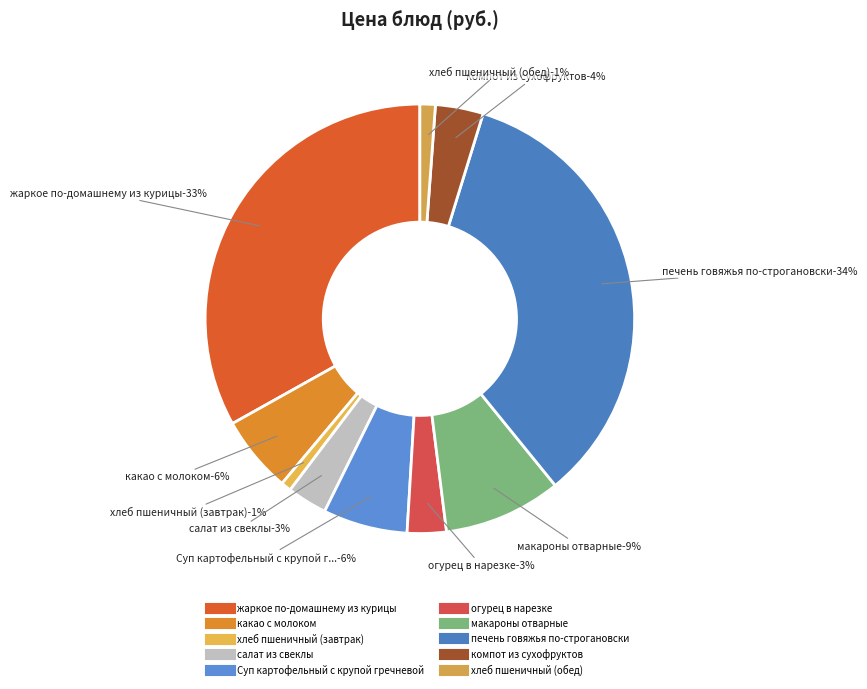

True or false: салат из свеклы accounts for 3% of the total.

True